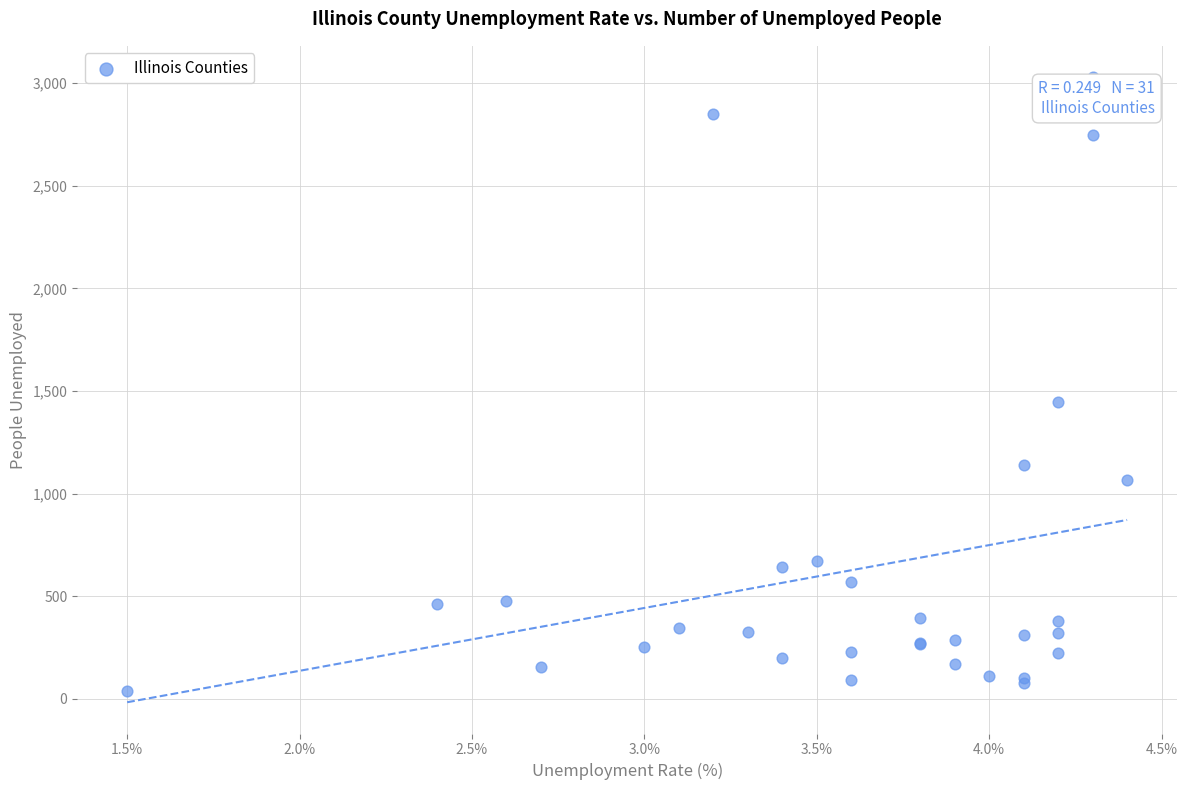

What Y value in the scatter plot is closest to 1533?

1449